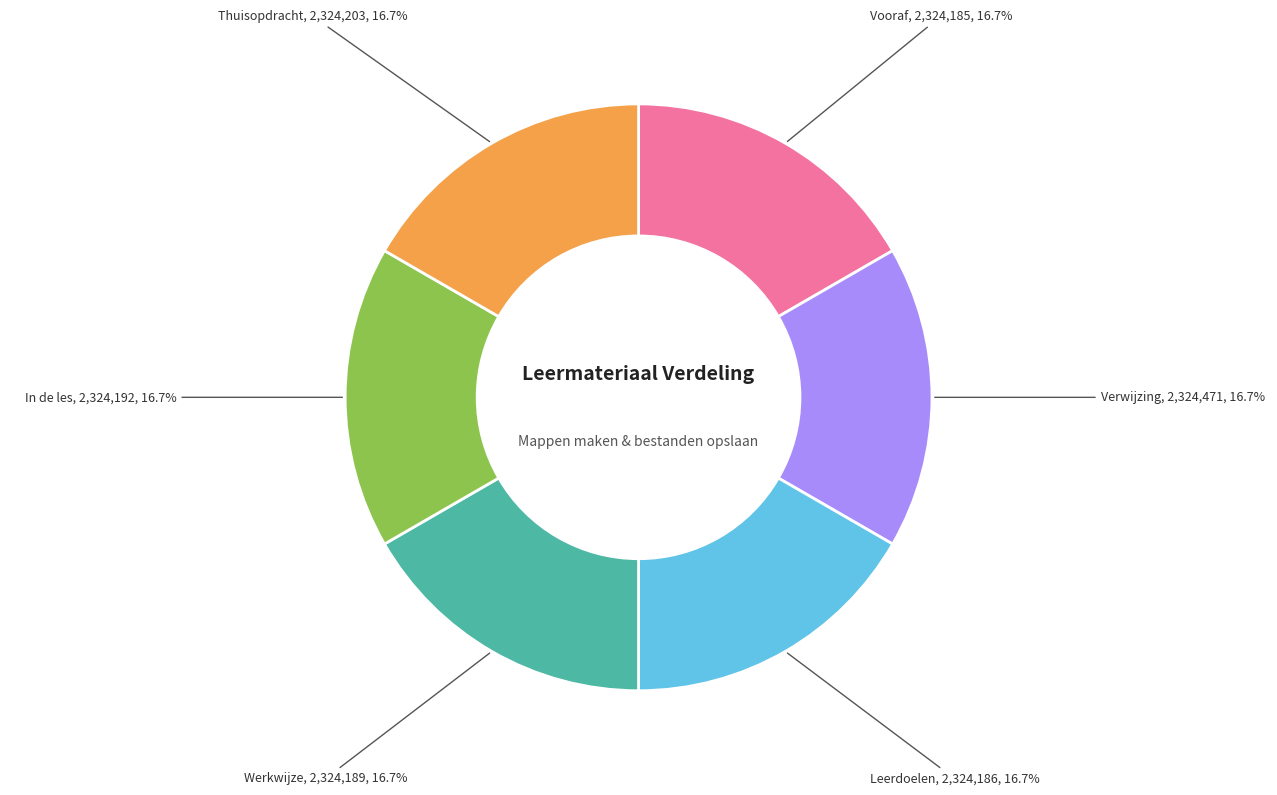

To the nearest percent, what is the average slice percentage?

17%